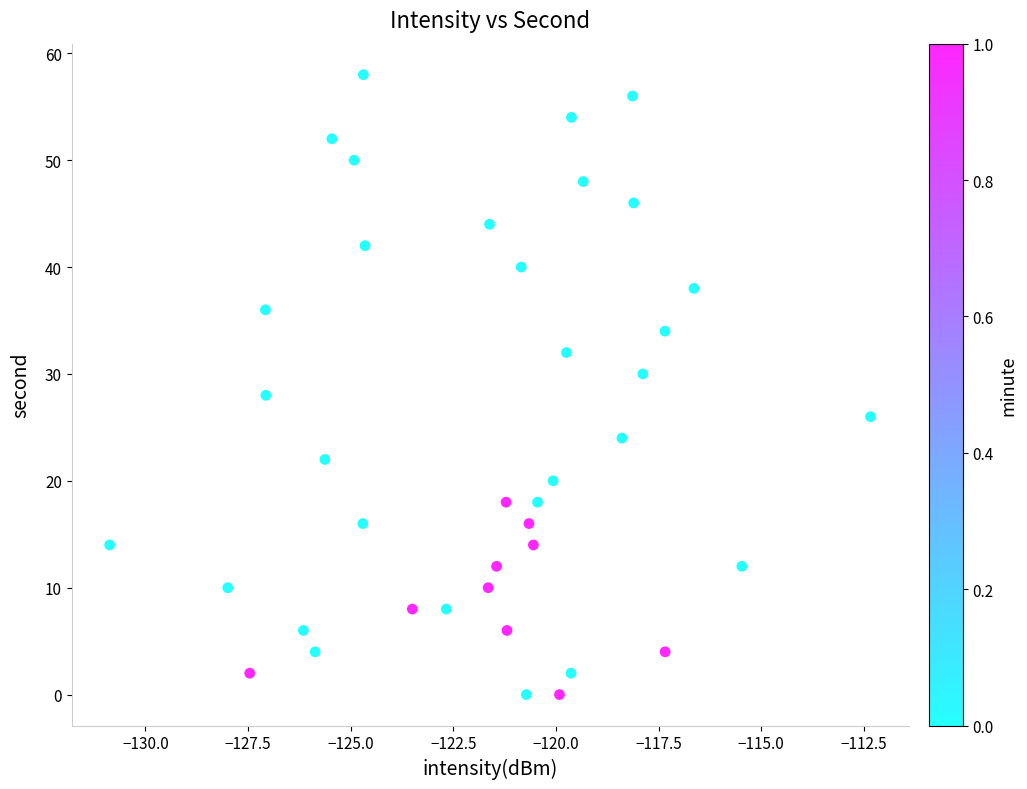

What is the range of Y values (max minus min)?

58